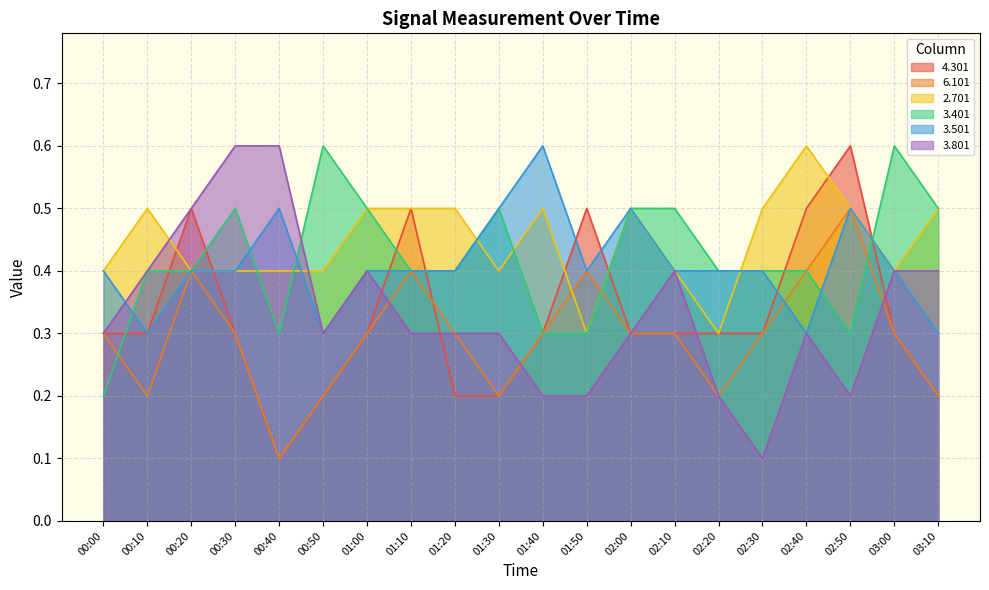

Between 00:30 and 00:50, which is larger?

00:30